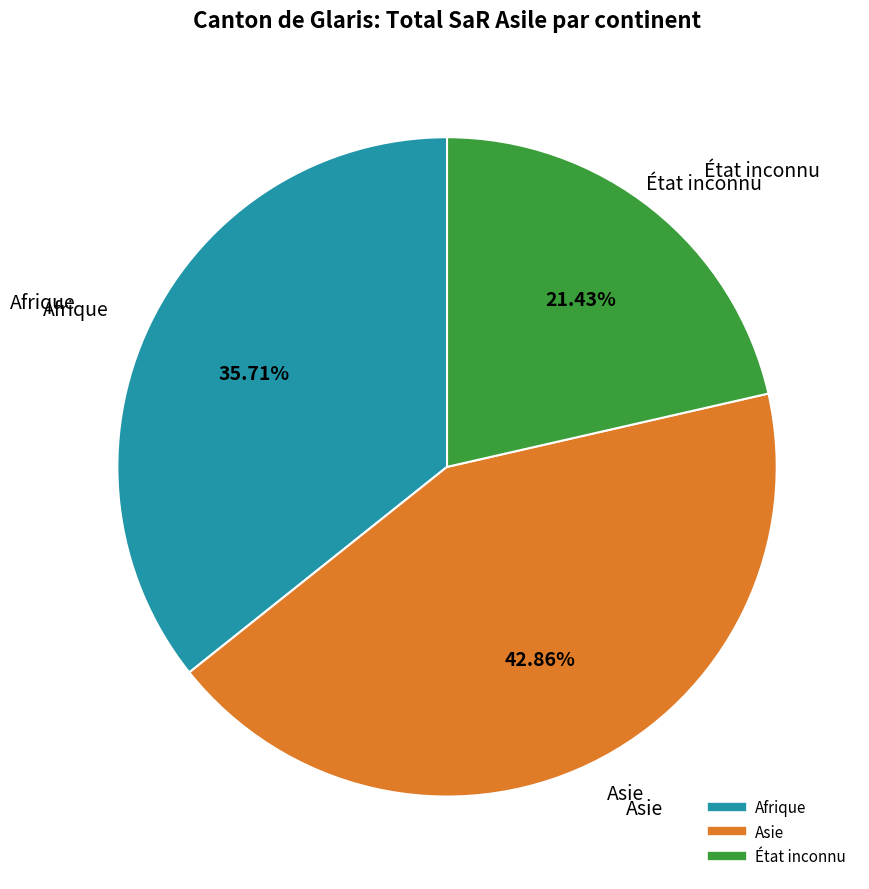

What percentage is the Asie slice, to the nearest percent?

43%